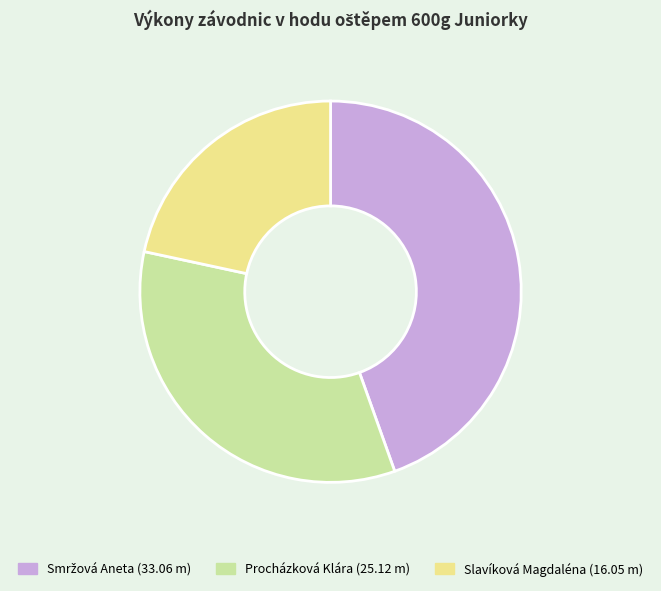

Is it true that Procházková Klára is 49% of the pie?

False